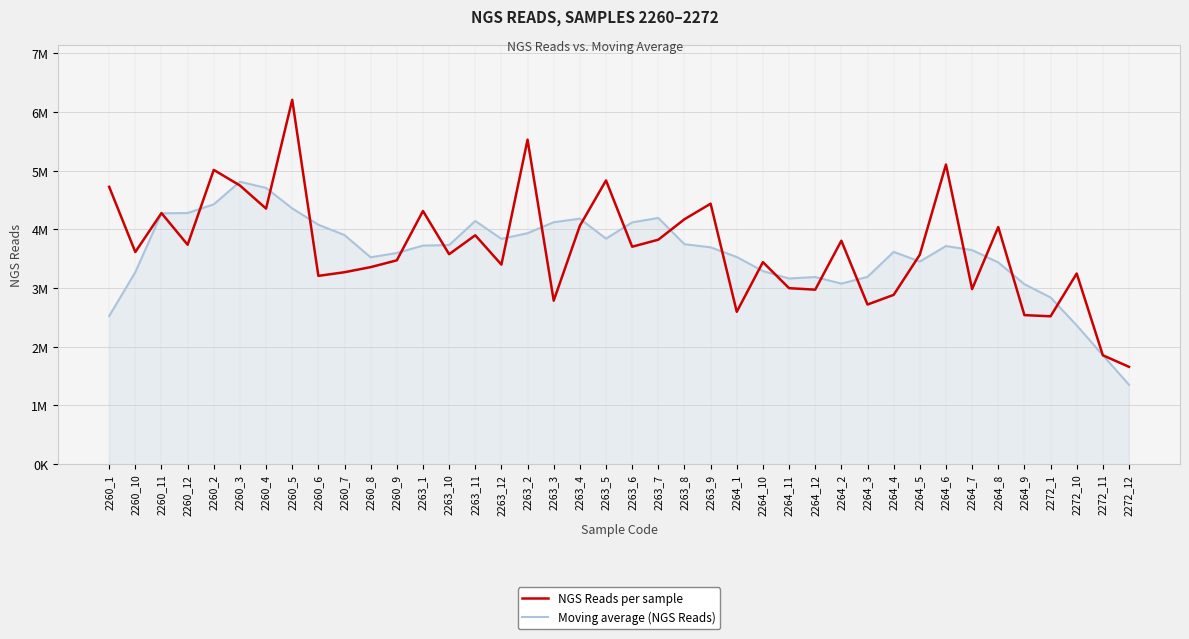

Which series has the largest total across all categories?

NGS Reads per sample